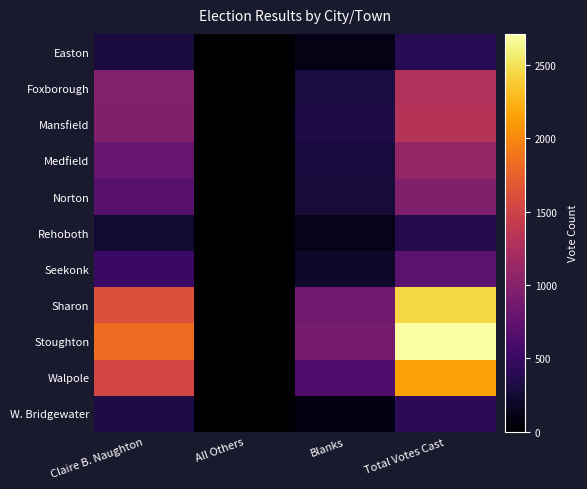

What is the spread (max minus min) of values at Total Votes Cast?

2350